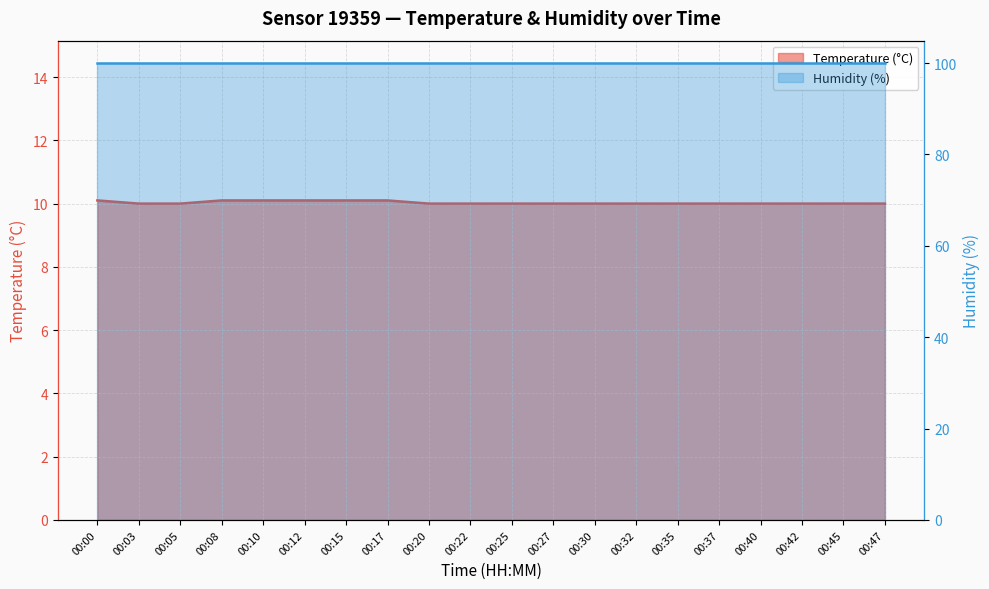

What is the sum of the values at 00:37 and 00:25?

20.0